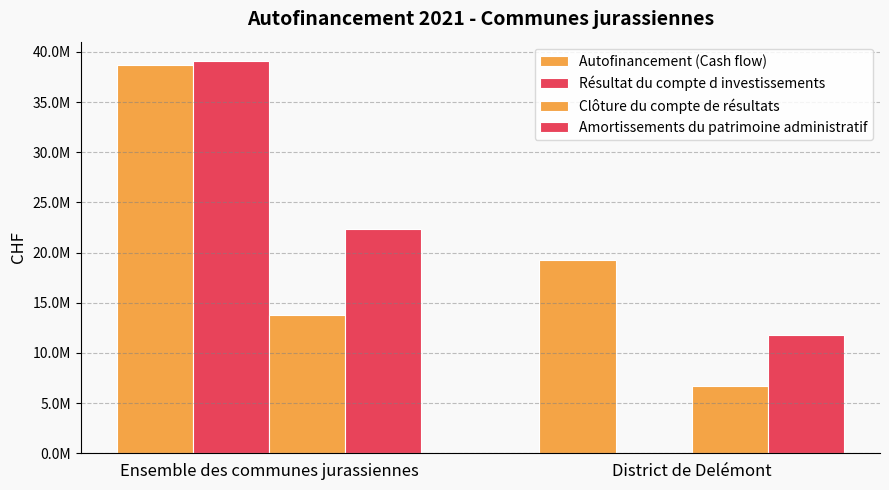

What is the approximate value of Clôture du compte de résultats at District de Delémont?

6697531.1